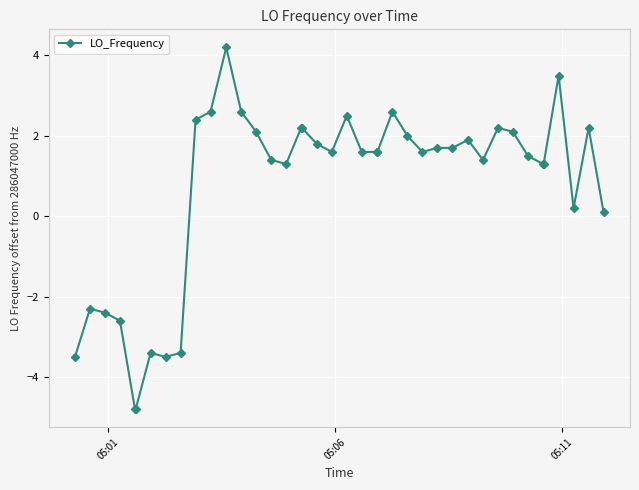

What is the maximum value shown in the chart?

4.2